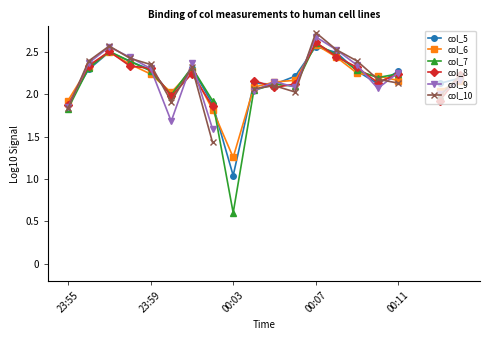

How many lines are shown in the chart?

6